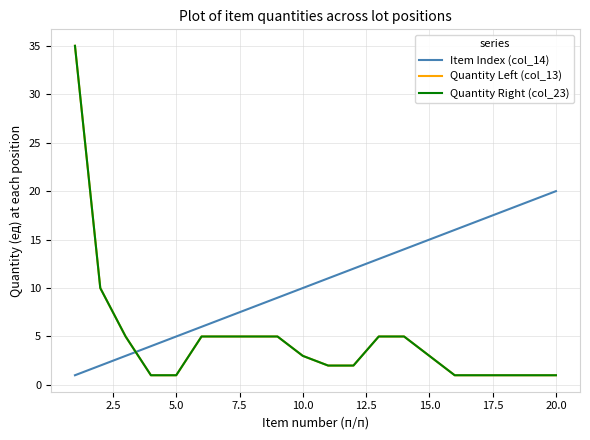

Does the chart display data point markers on the line(s)?

No